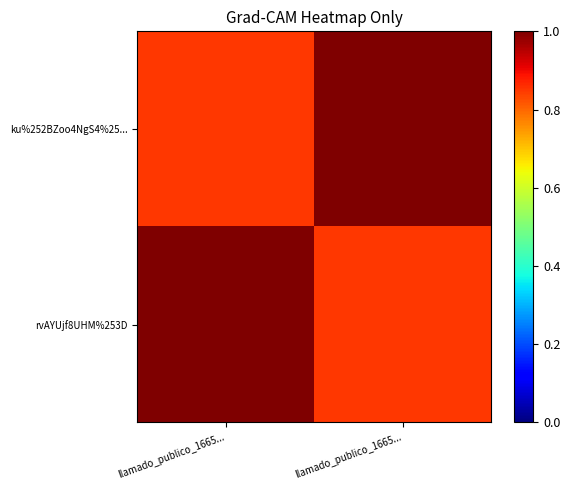

What is the difference between the highest and lowest values at llamado_publico_1665...?

0.2